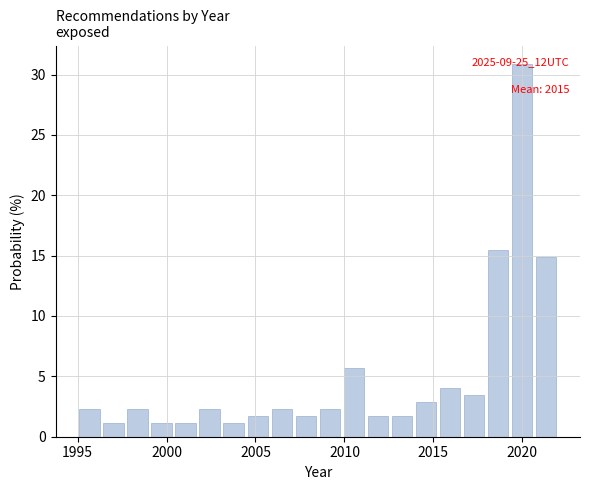

Read against the x-axis, roughly where is the centre of the tallest bar?

2020.0